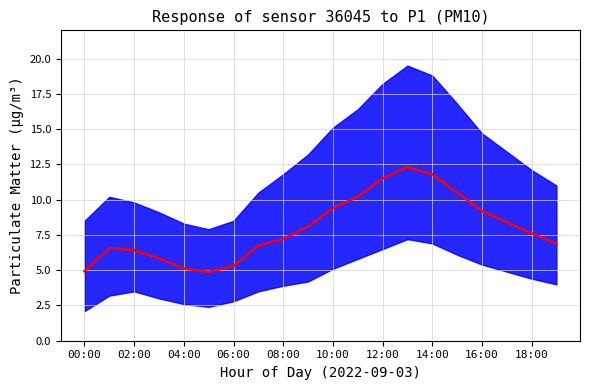

How many points are lower than both their immediate neighbors (excluding endpoints)?

1